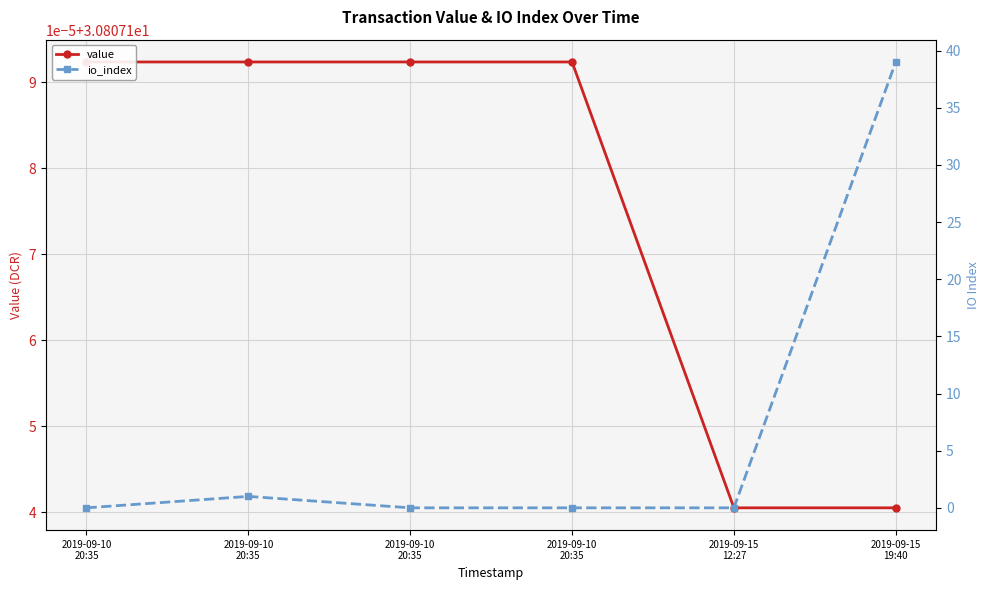

What is the total value across all series at 2019-09-15
19:40?

69.8